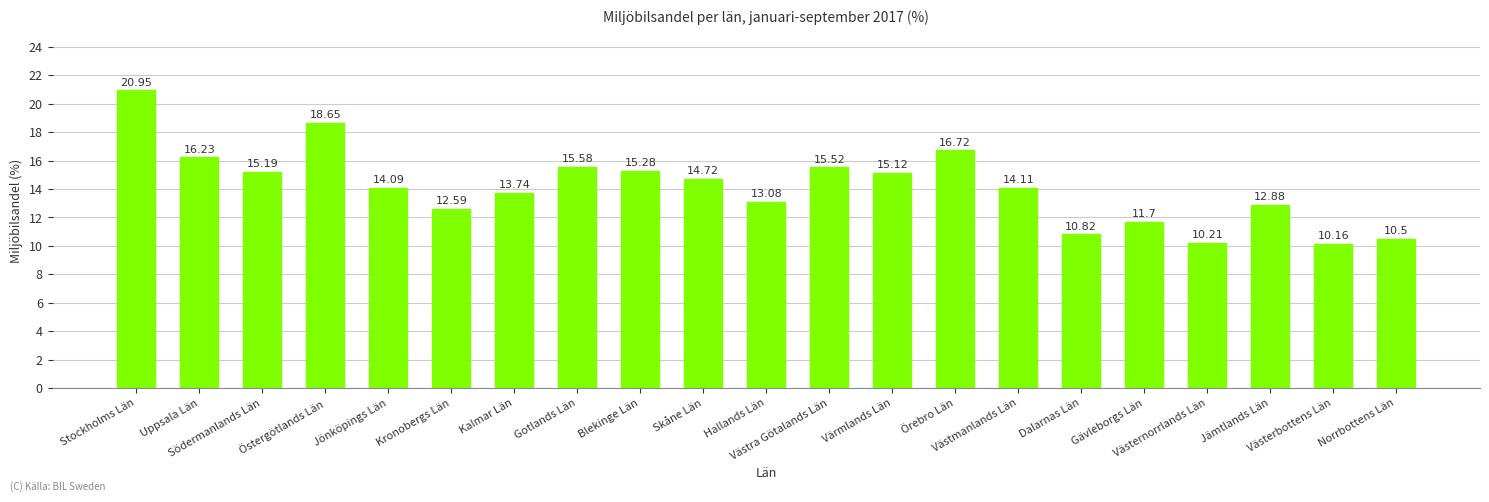

Which label corresponds to the smallest value in the chart?

Västerbottens Län